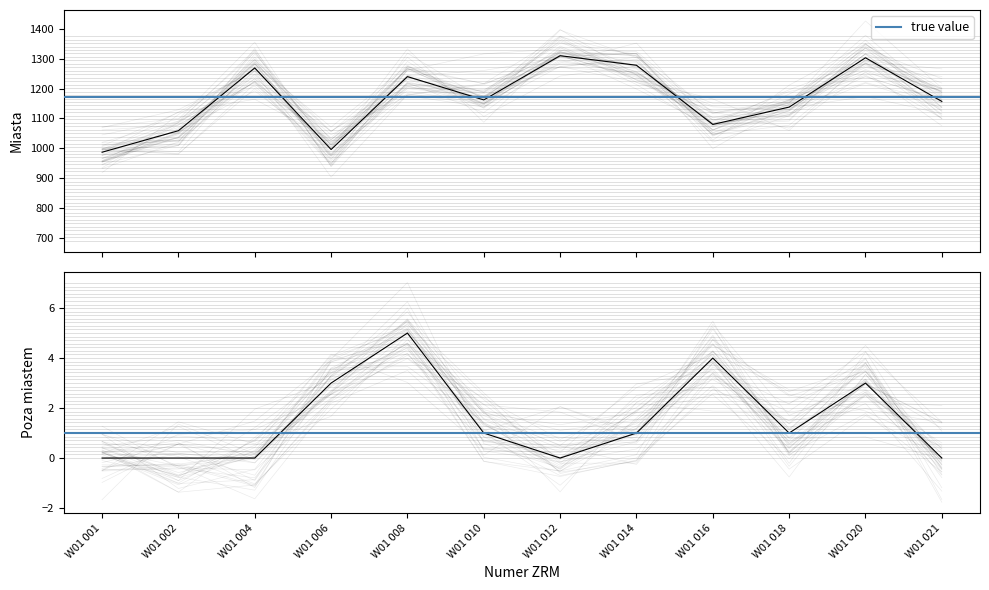

What is the average value of the Liczba wyjazdów przekraczających maksimum (Poza miastem) series?

2